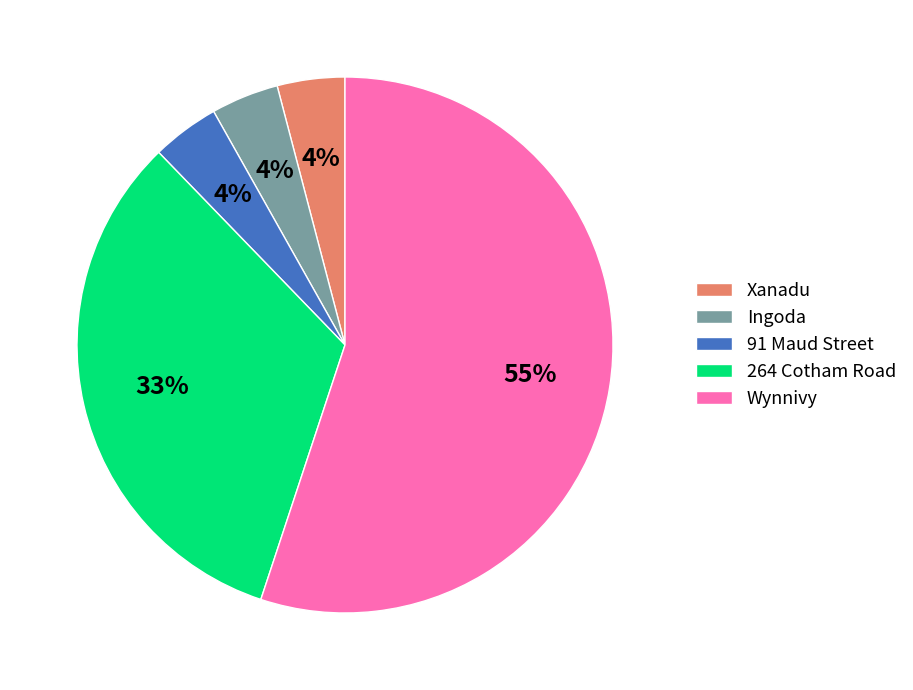

What percentage is the 91 Maud Street slice, to the nearest percent?

4%